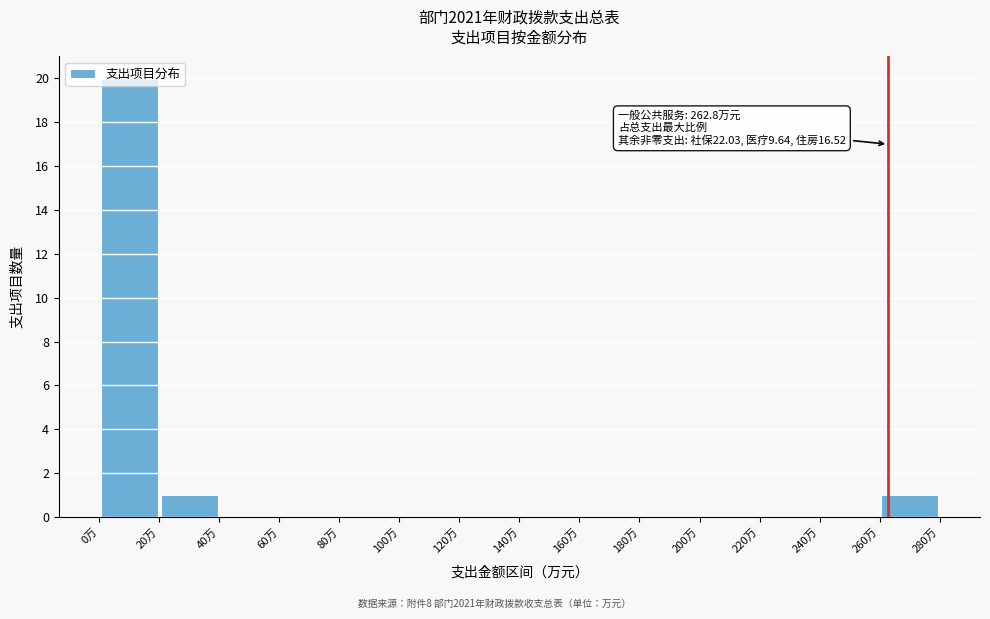

Over which range of the x-axis is the bar tallest?

0 to 20